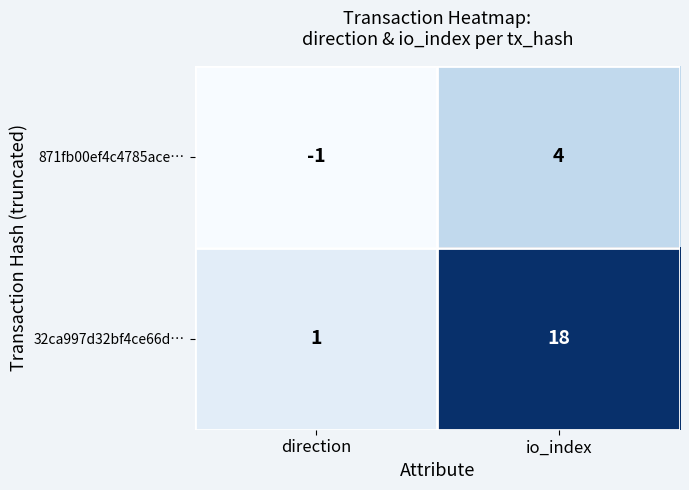

True or false: 32ca997d32bf4ce66d… has a value of 0 at direction.

False